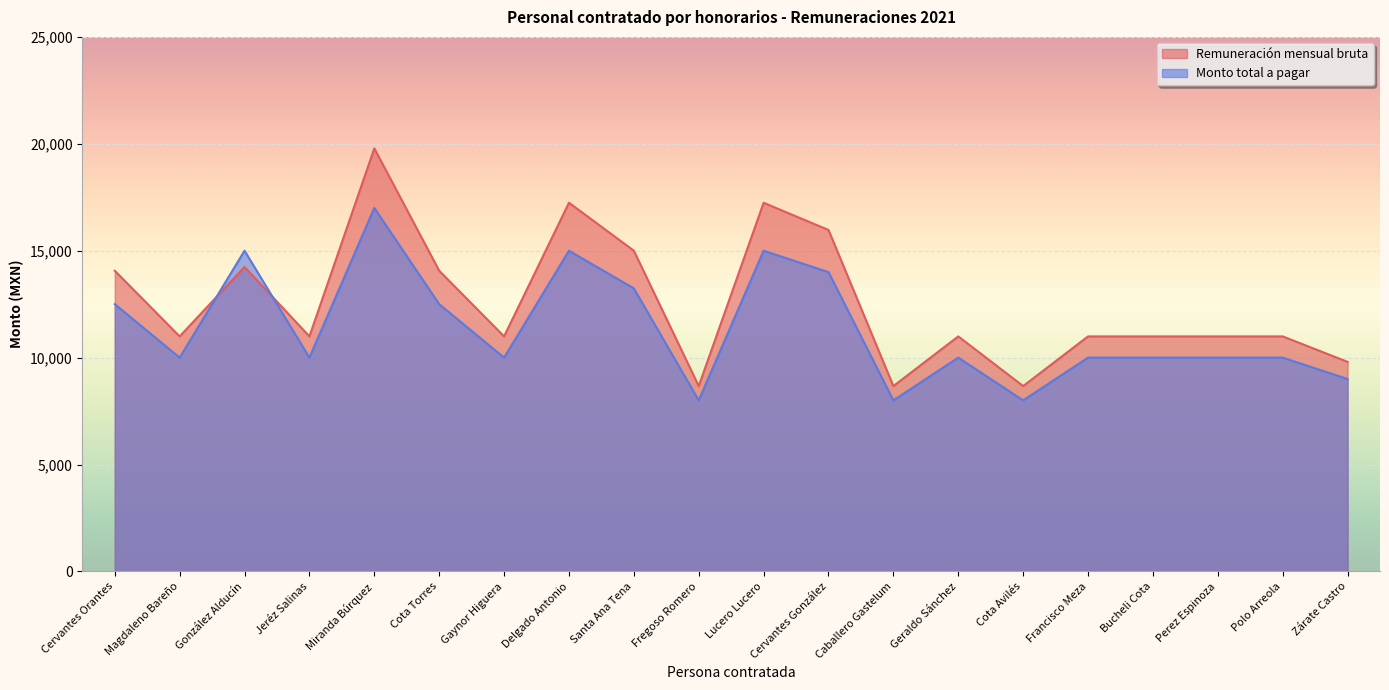

What position from the left is Perez Espinoza?

18